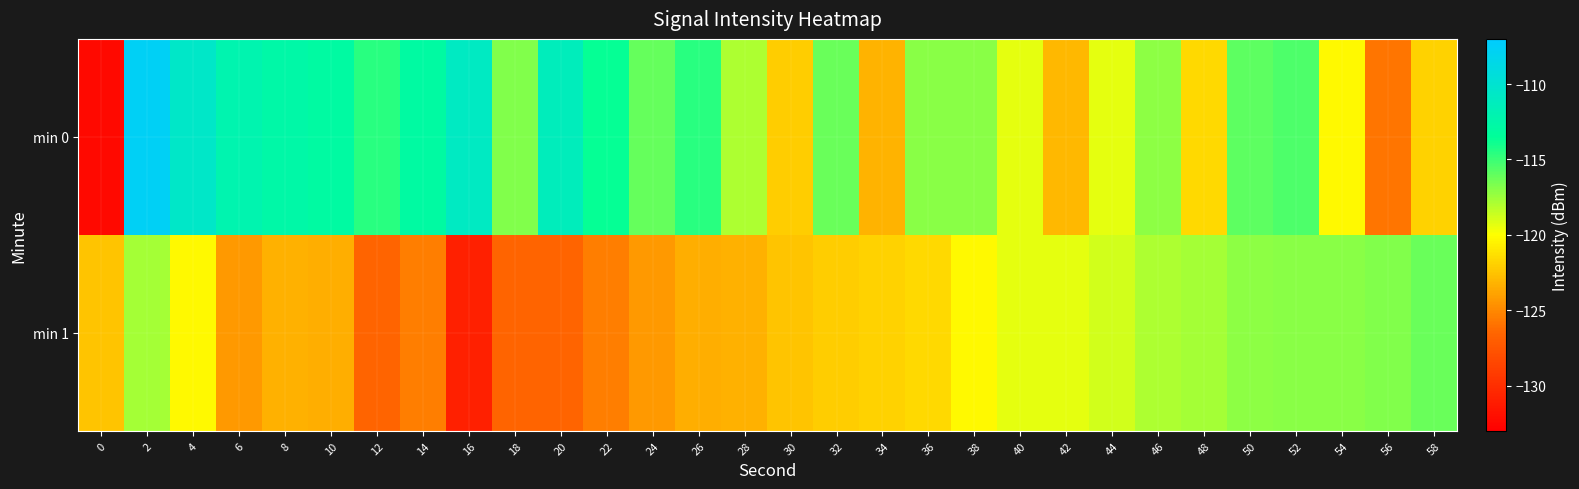

Reading left to right, transcribe all the data shown in this chart.

min 0: 0=-132.4	2=-107.6	4=-110.5	6=-112.1	8=-112.7	10=-112.9	12=-114.6	14=-113.0	16=-110.9	18=-116.8	20=-111.3	22=-113.7	24=-116.1	26=-114.6	28=-117.9	30=-122.1	32=-116.2	34=-123.2	36=-117.0	38=-117.0	40=-119.3	42=-123.0	44=-119.3	46=-117.1	48=-121.6	50=-115.9	52=-115.5	54=-120.2	56=-125.8	58=-121.8
min 1: 0=-122.5	2=-117.7	4=-120.2	6=-124.3	8=-123.3	10=-123.4	12=-126.6	14=-125.4	16=-130.9	18=-126.6	20=-126.6	22=-125.4	24=-124.3	26=-123.4	28=-123.3	30=-122.5	32=-122.1	34=-121.8	36=-121.6	38=-120.2	40=-119.3	42=-119.3	44=-118.8	46=-117.9	48=-117.7	50=-117.1	52=-117.0	54=-117.0	56=-116.8	58=-116.2